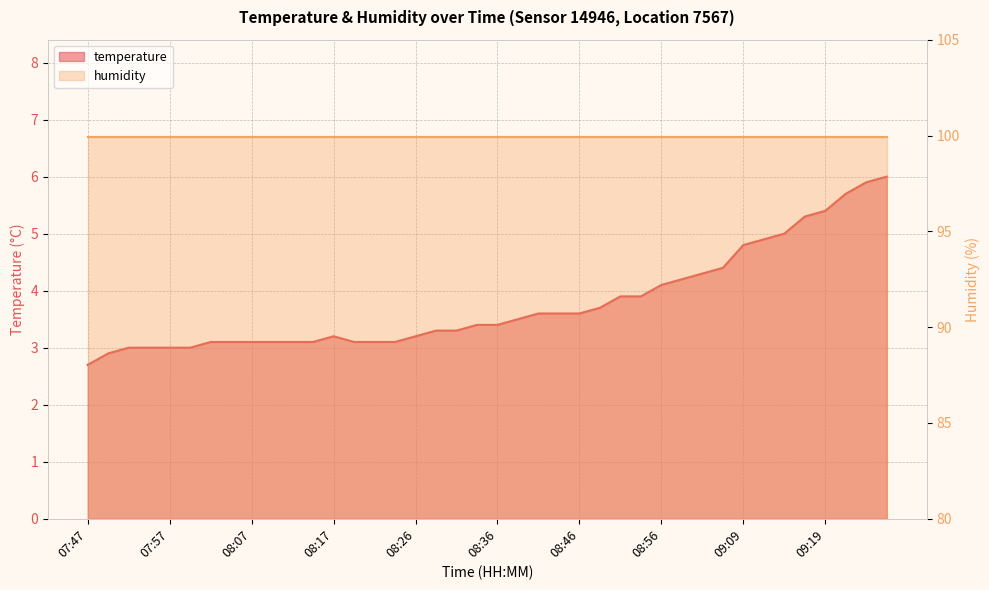

What is the approximate value at 08:41?

3.6